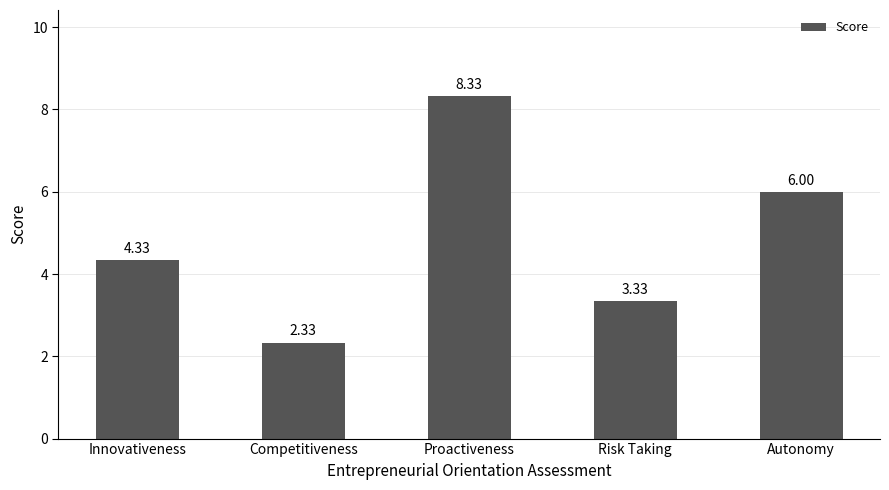

What is the maximum value shown in the chart?

8.3